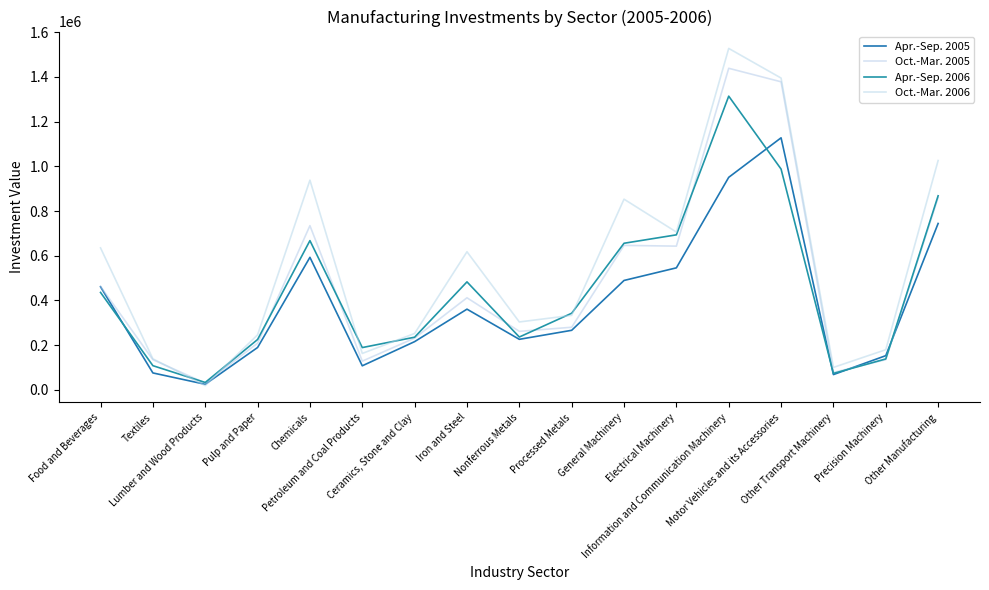

Does the chart have visible grid lines?

No